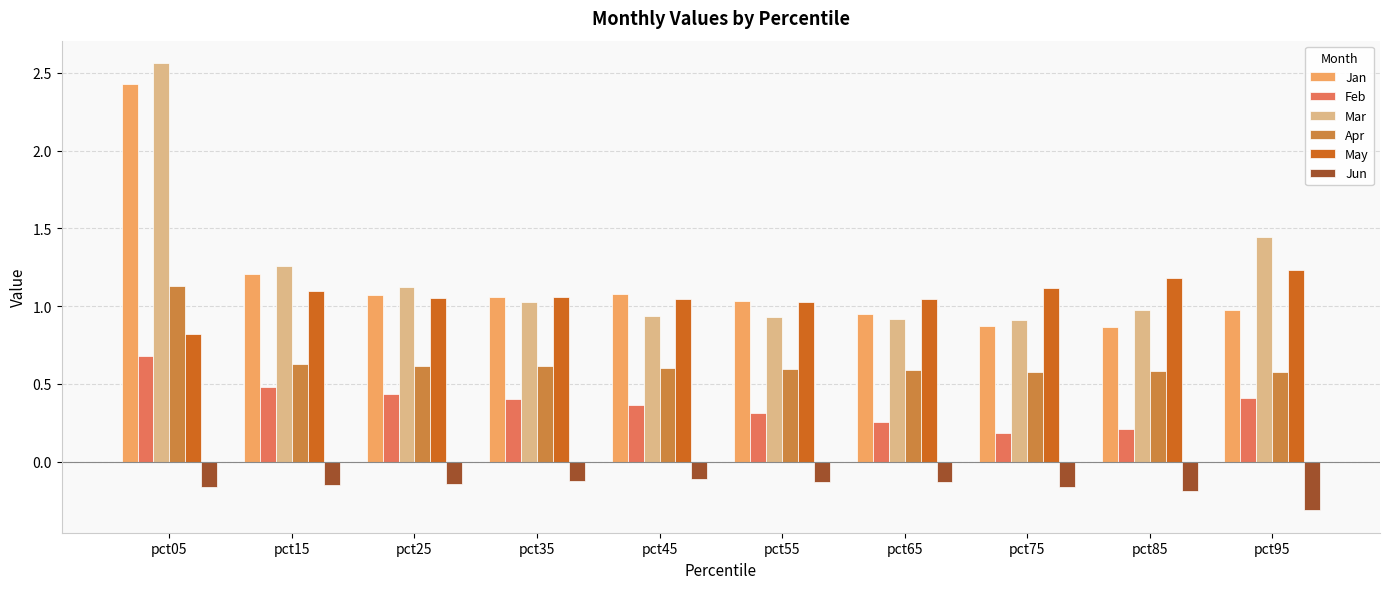

What is the sum of the May values at pct15 and pct45?

2.1